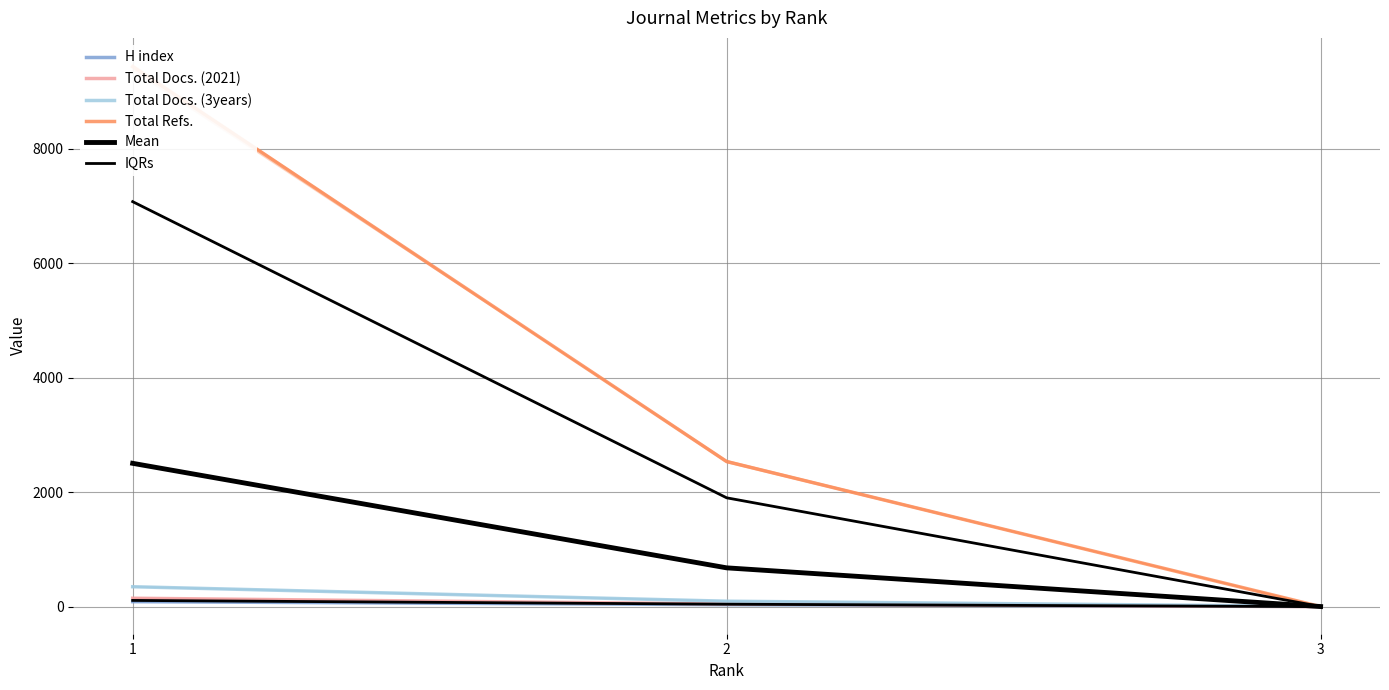

At which label is H index closest to 45?

2